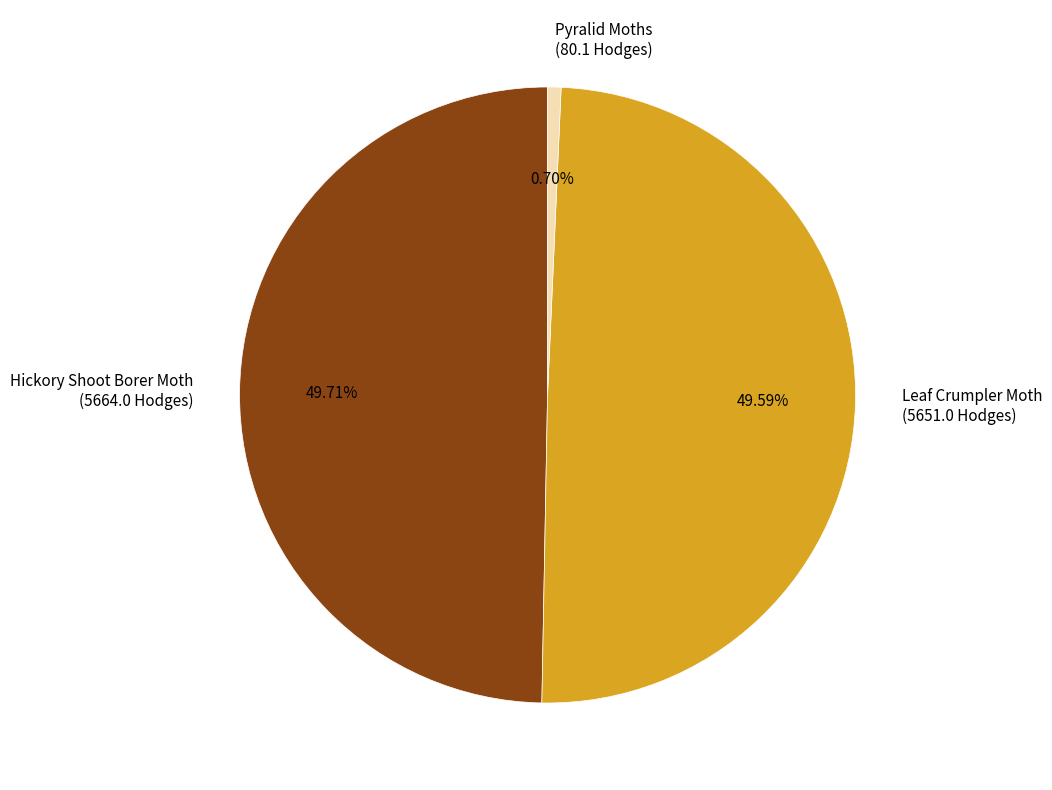

Which category has the smallest portion of the pie?

Pyralid Moths